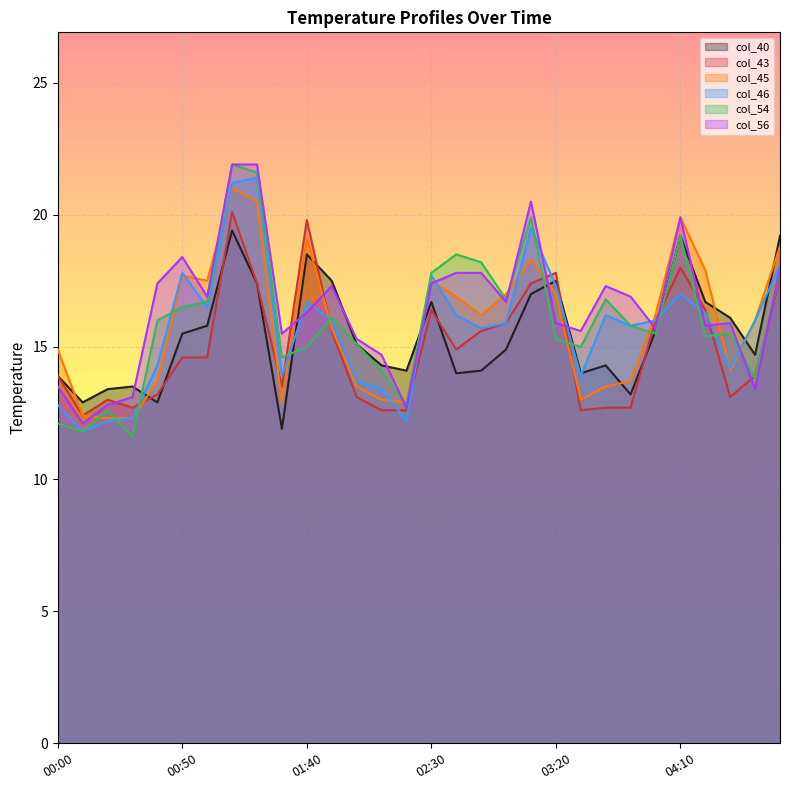

What is the label of the 4th point from the right?

04:20